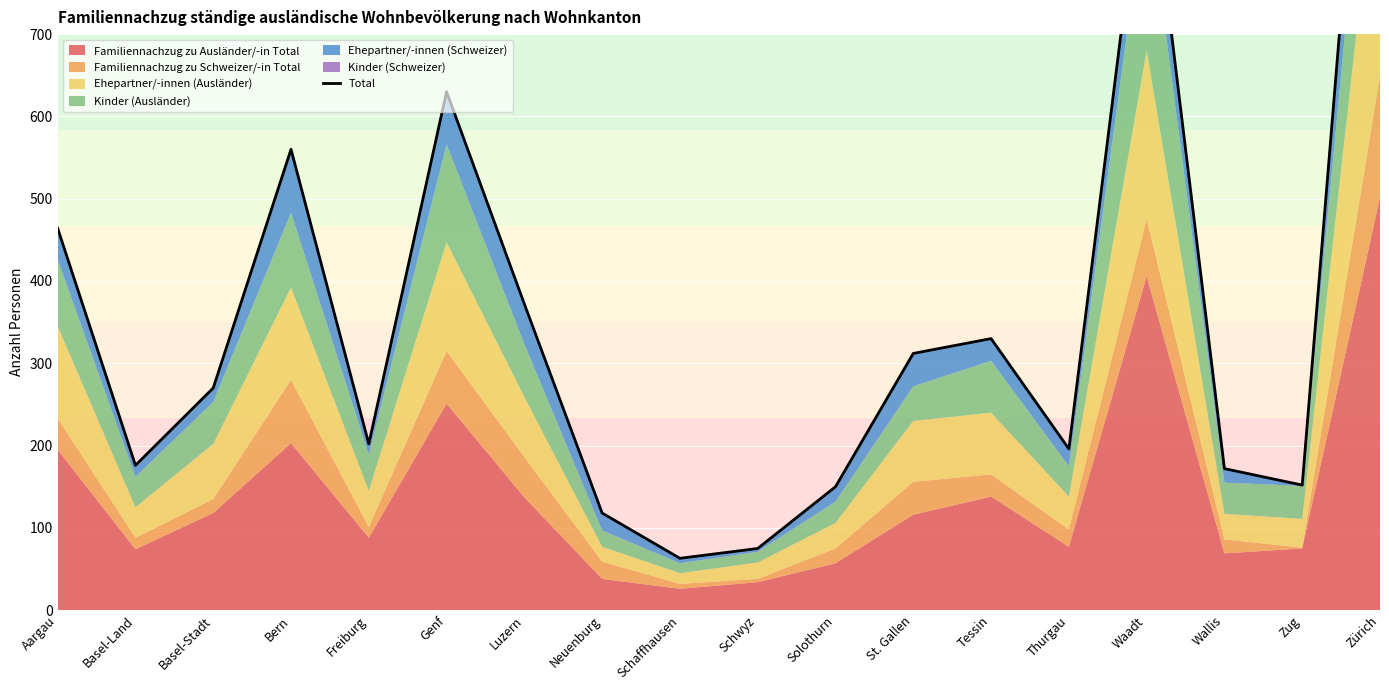

At which label does the data first exceed 270?

Aargau